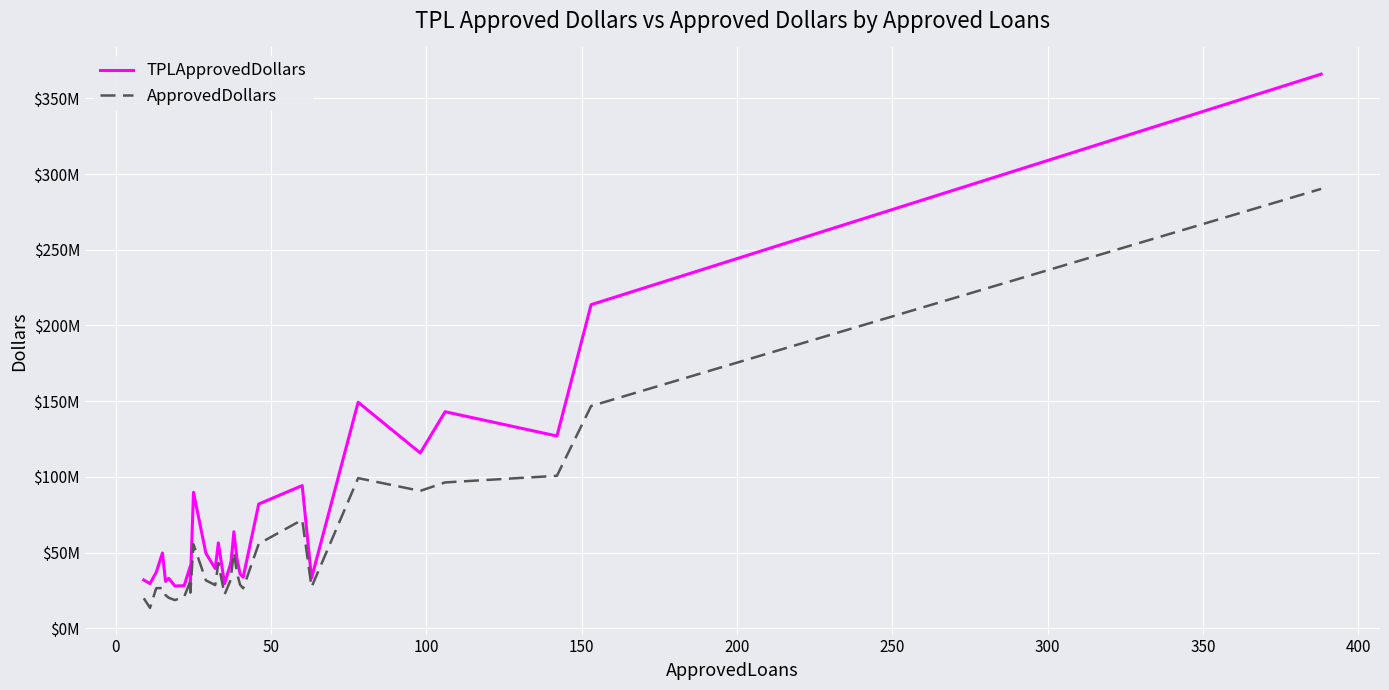

What is the maximum value shown in the chart?

365977571.0